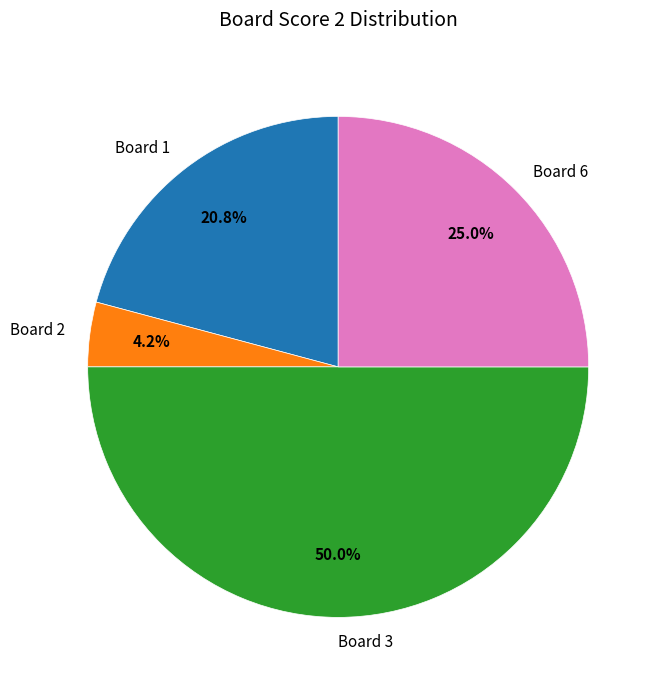

What is the smallest slice in the pie chart?

Board 2